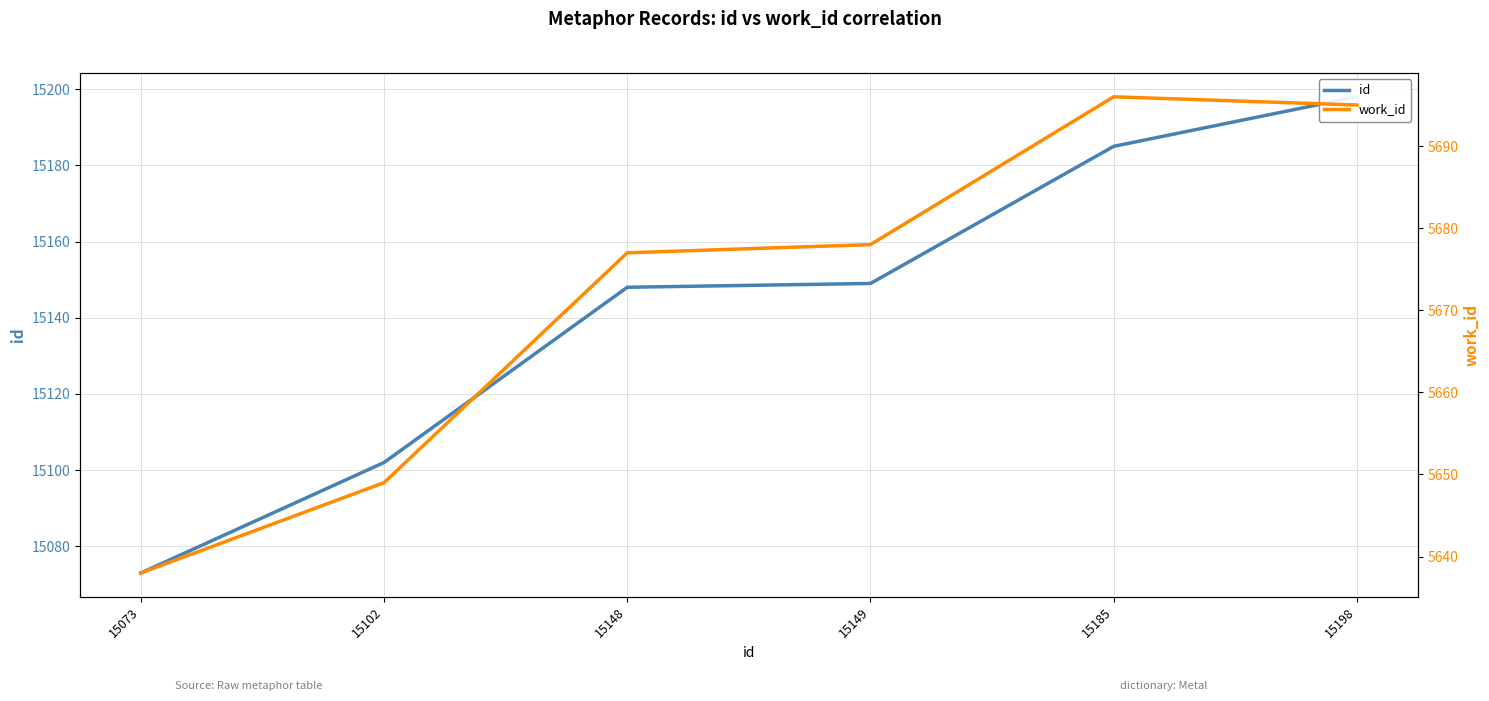

Where does the work_id series first go above 5678?

15185